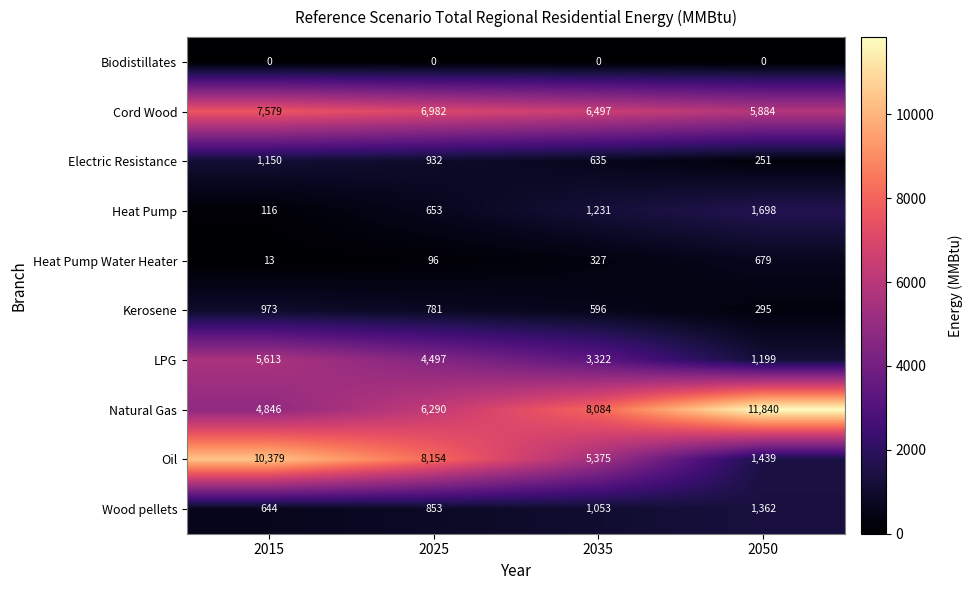

At which category is the sum across all series the highest?

2015